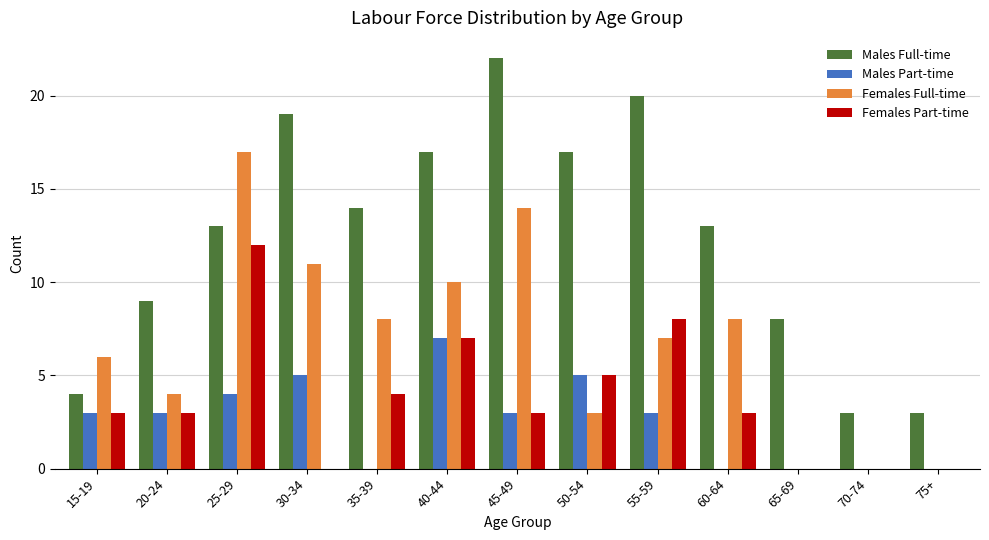

What is the total value across all series at 55-59?

38